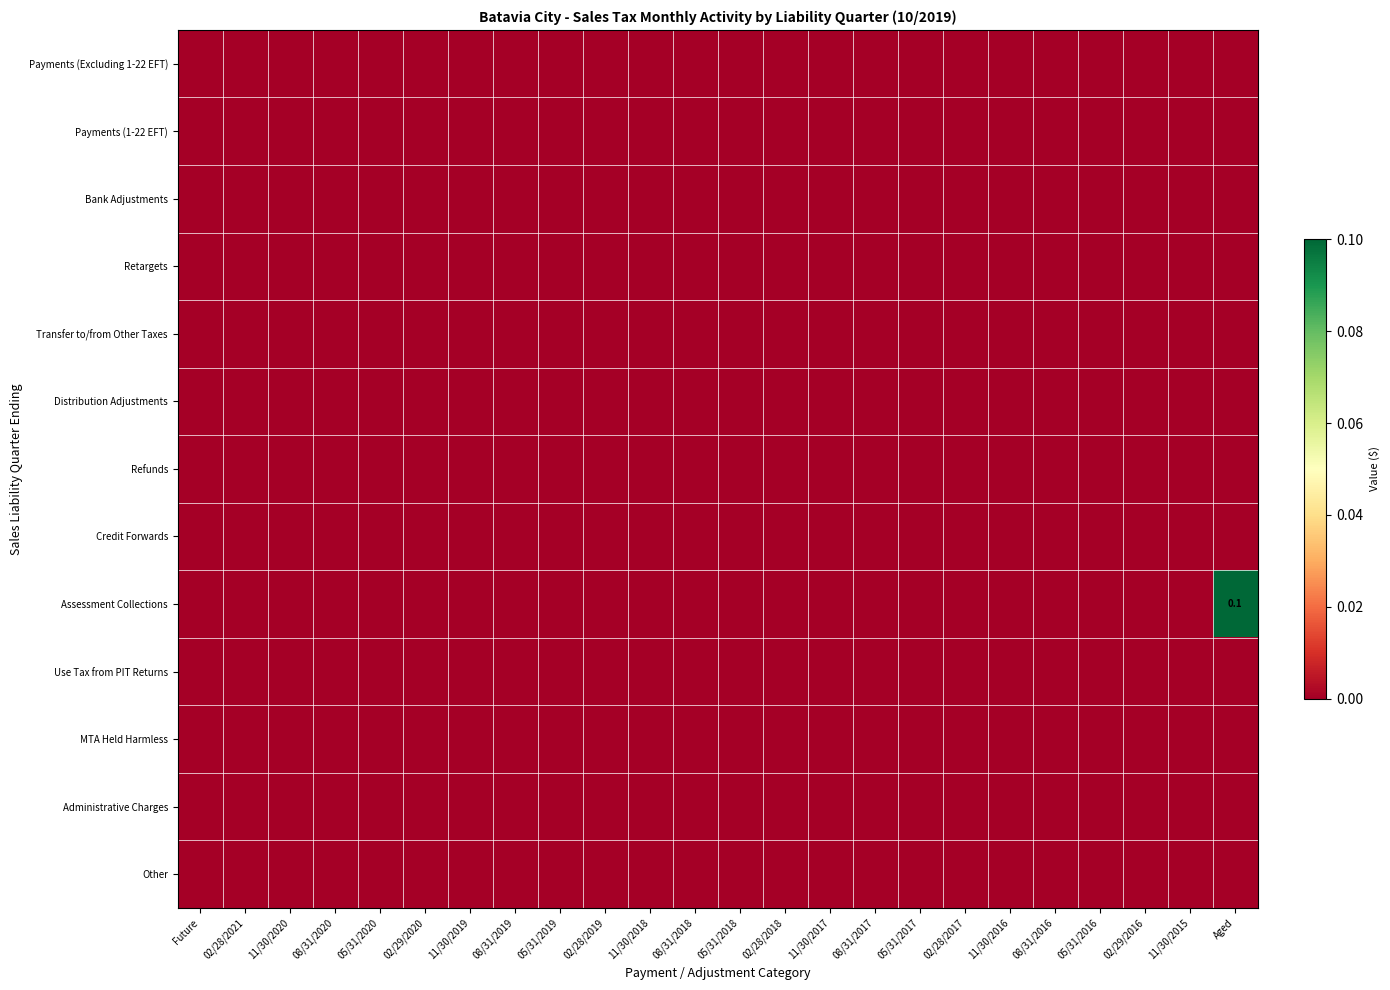

Which has a higher value, 11/30/2016 or 11/30/2017?

11/30/2016